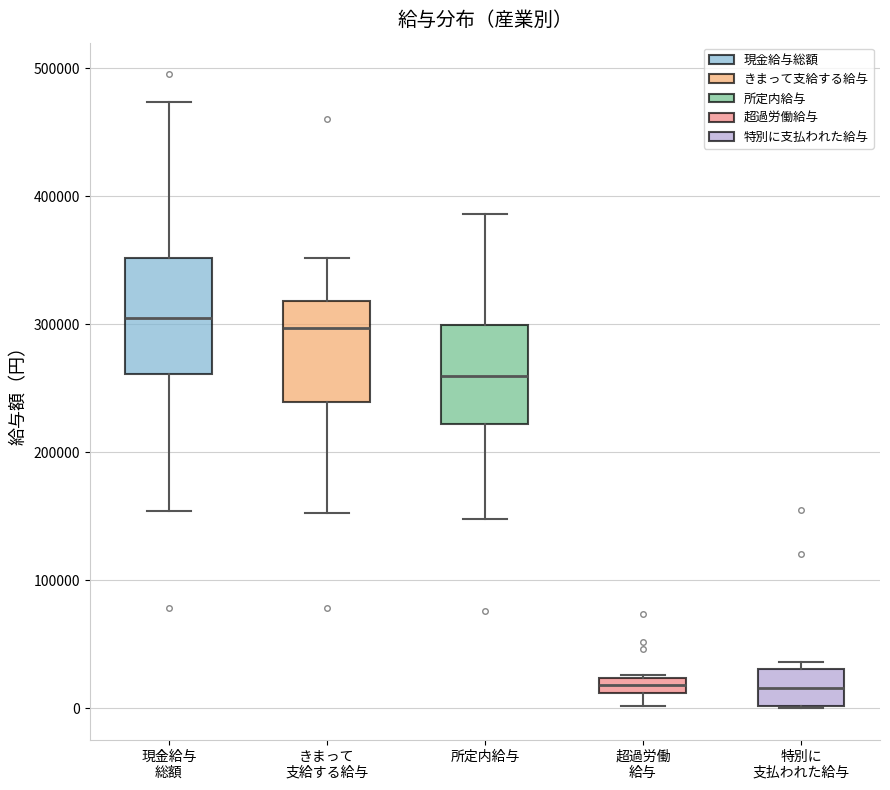

Where is the lower edge of the box for 特別に 支払われた給与 on the y-axis? The values are not printed on the chart, so give them approximately, as read against the axis.

0